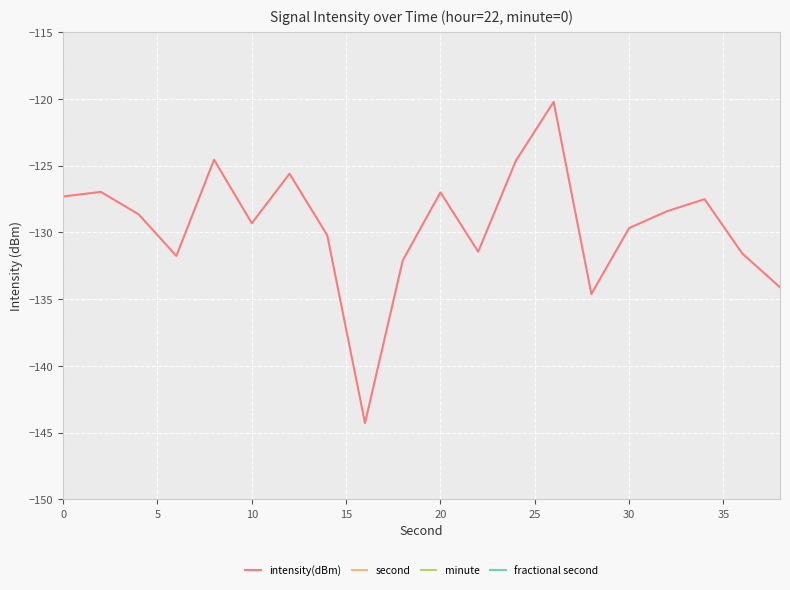

What is the minimum value for intensity(dBm)?

-144.3